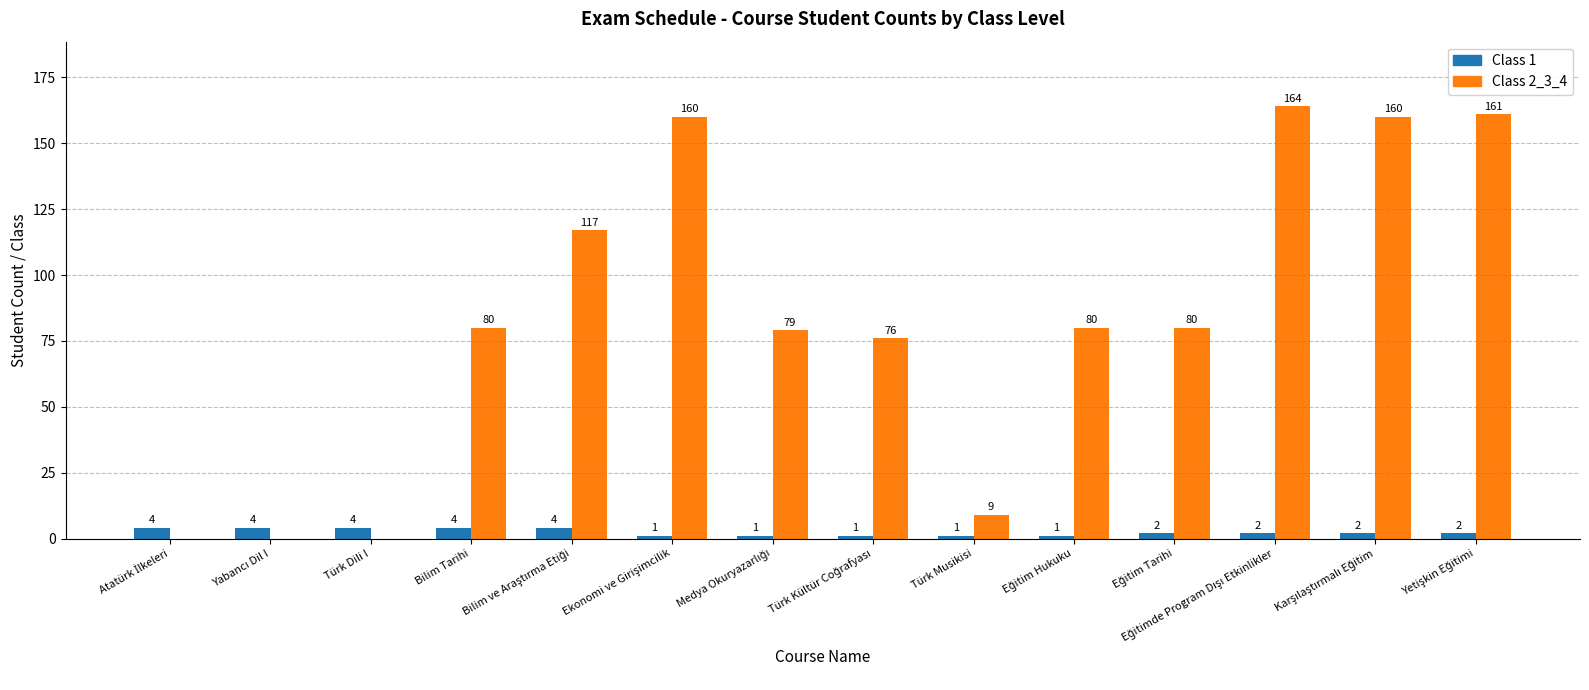

What is the sum of all Class 2_3_4 values?

1166